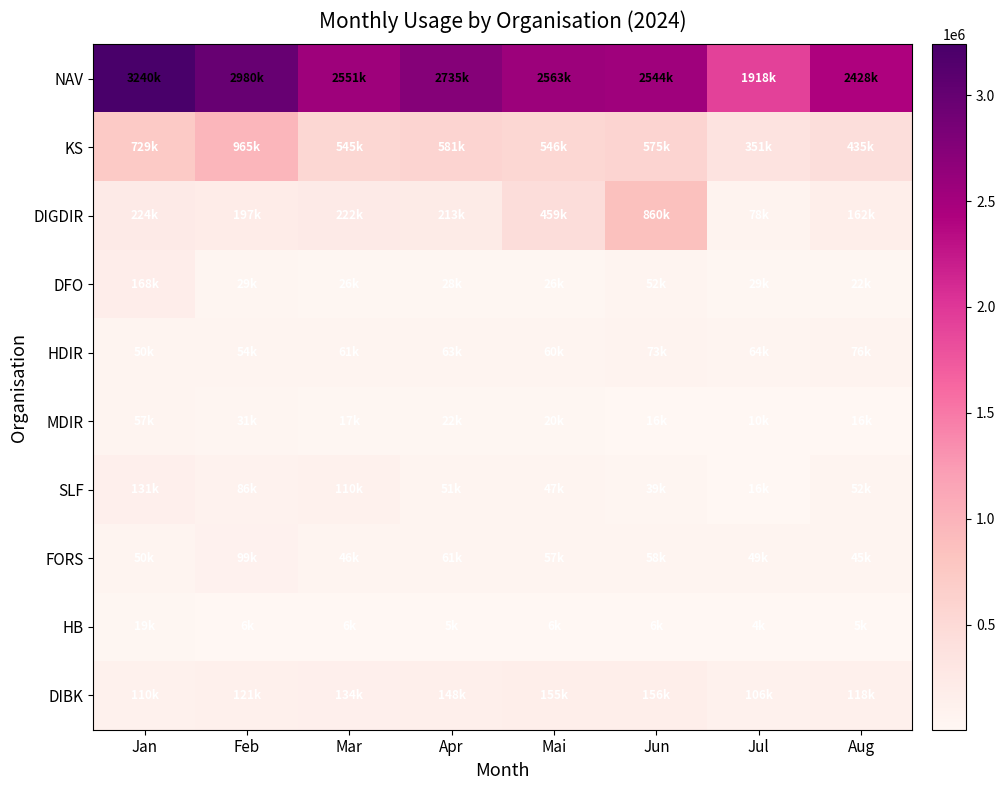

What is the total value across all series at Mai?

3938506.2